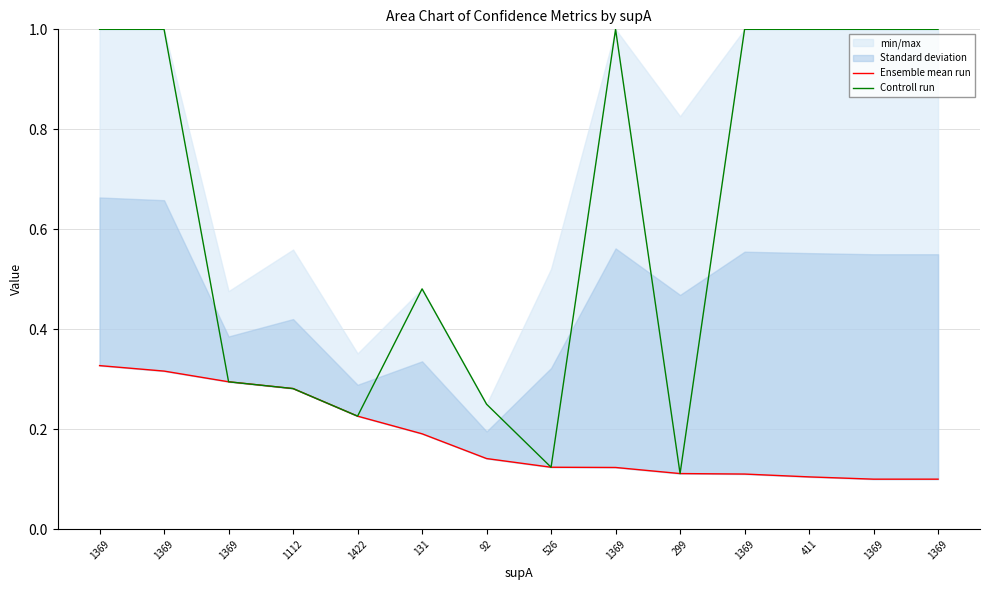

What value does the Ensemble mean run series have at 1369?

0.1